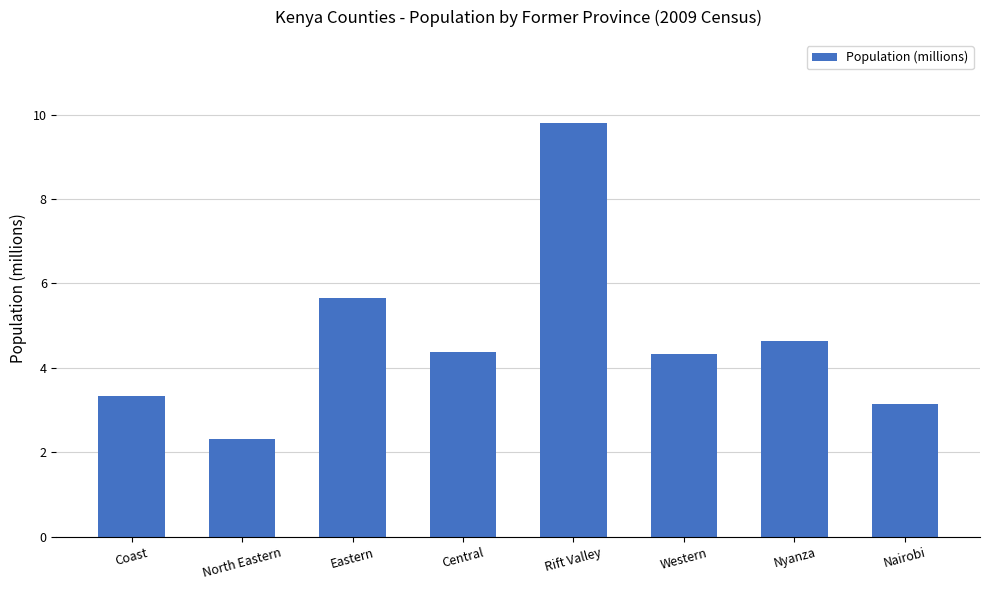

Is it true that the value at North Eastern is 3.2?

False